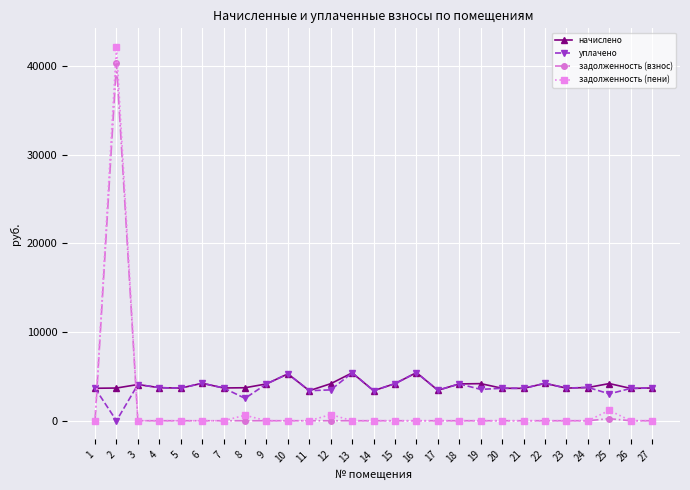

What is the sum of the уплачено values at 9 and 13?

9546.8